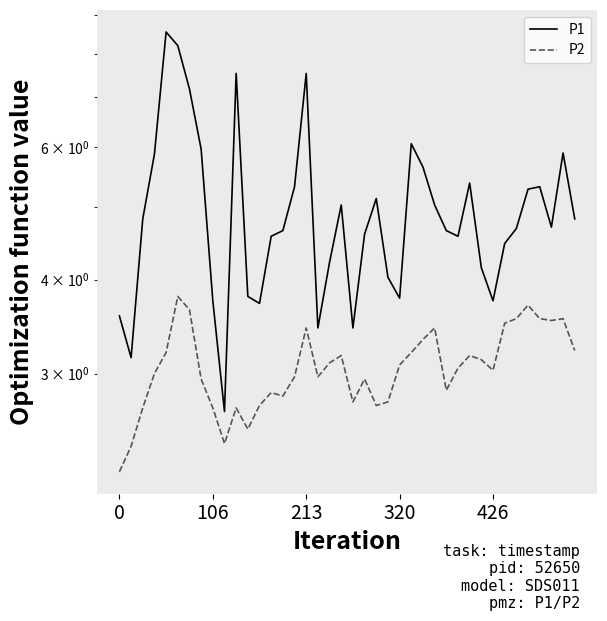

Is the value of P1 at 34 greater than the value of P2 at 29?

Yes